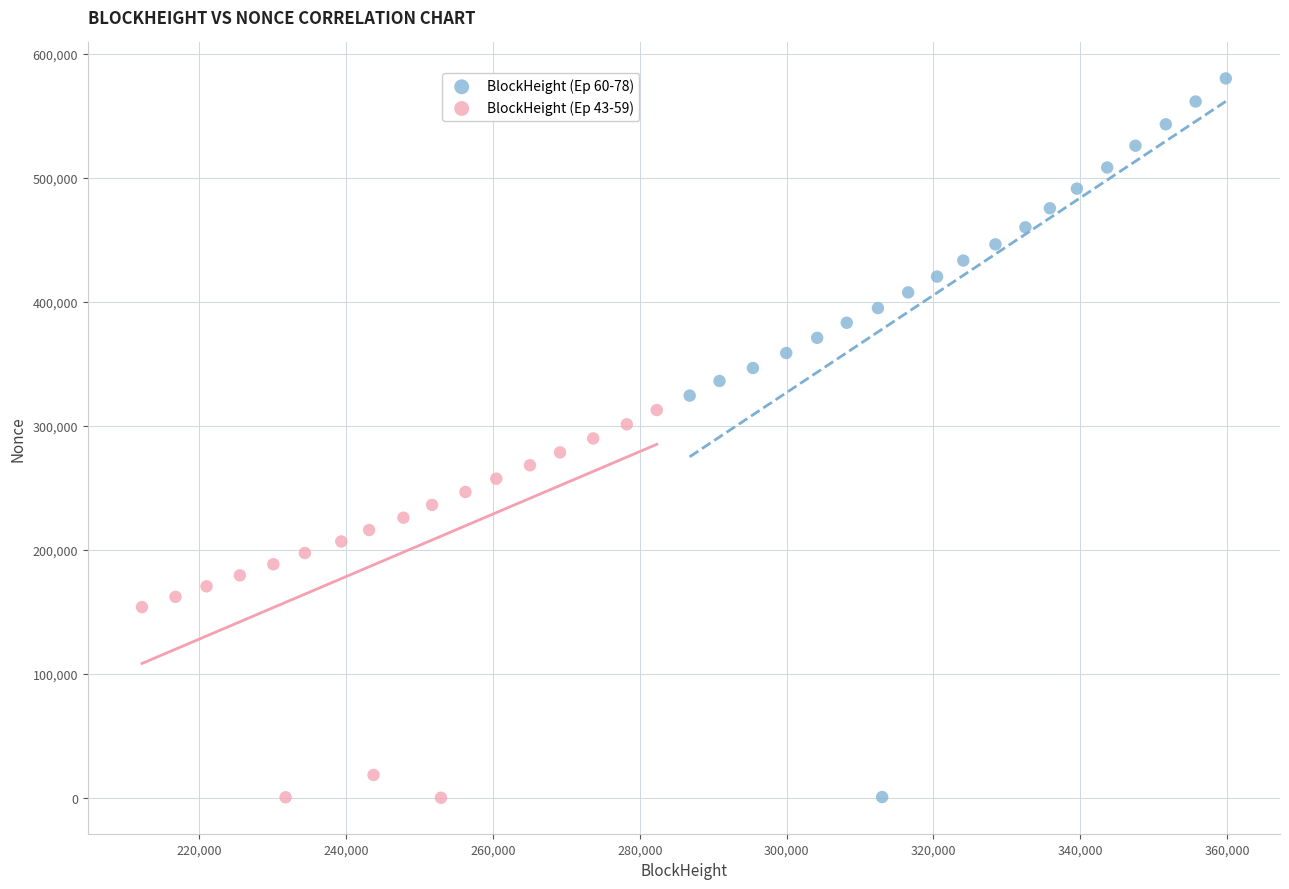

Which series reaches the maximum Y coordinate?

BlockHeight (Ep 60-78)